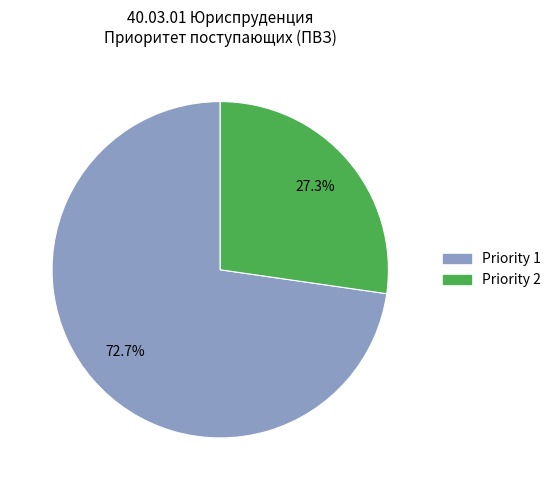

Is there a majority slice in this chart?

Yes